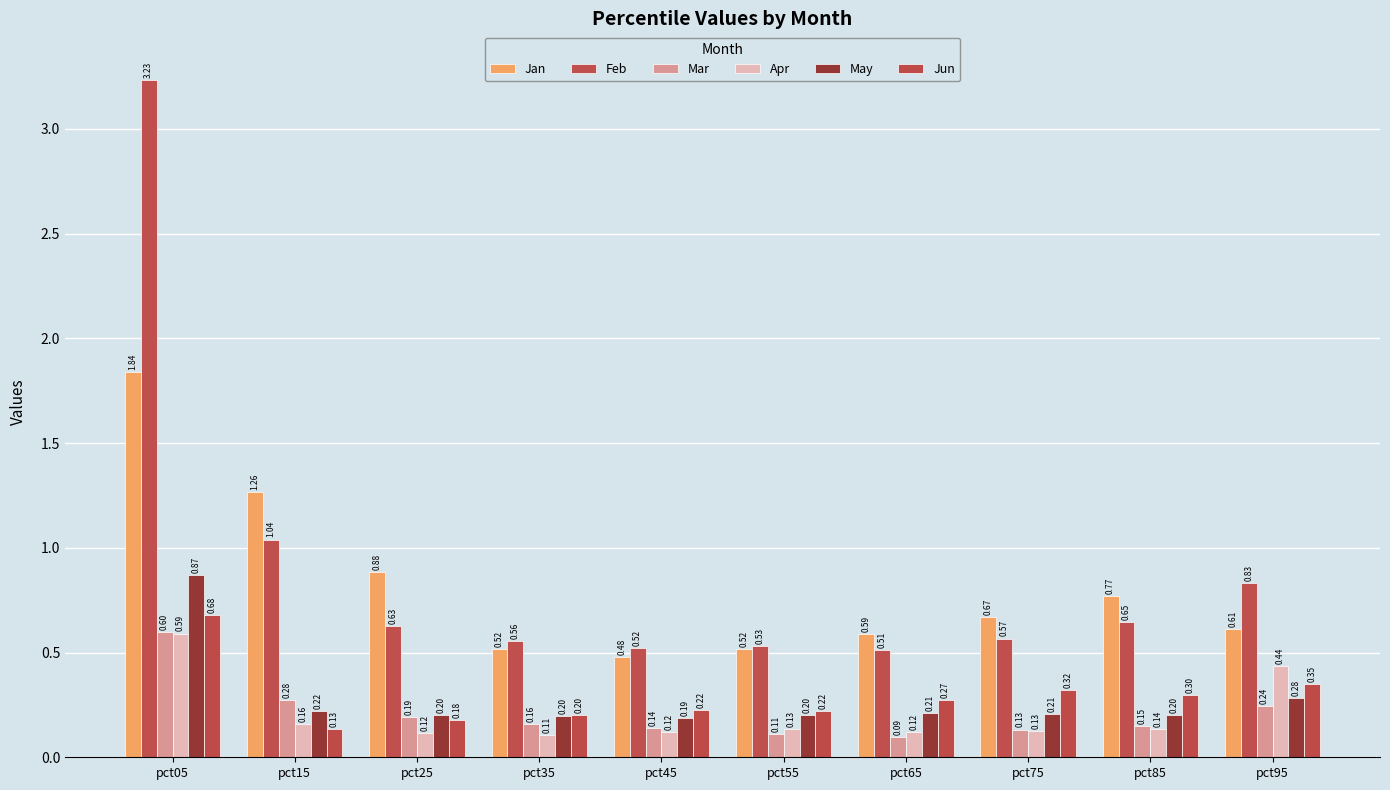

Which series has the widest spread of values?

Feb